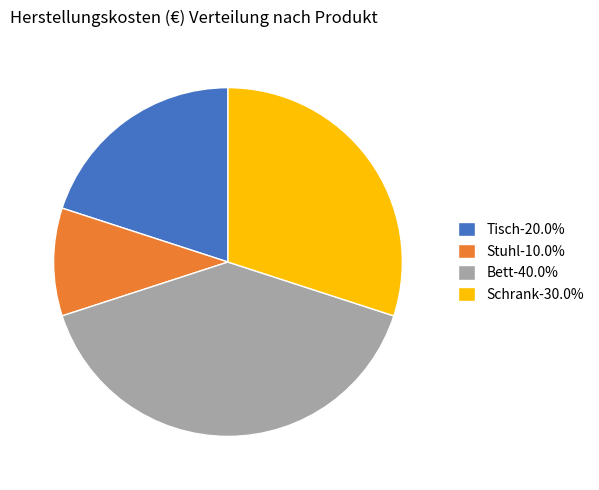

Which slice is the largest?

Bett